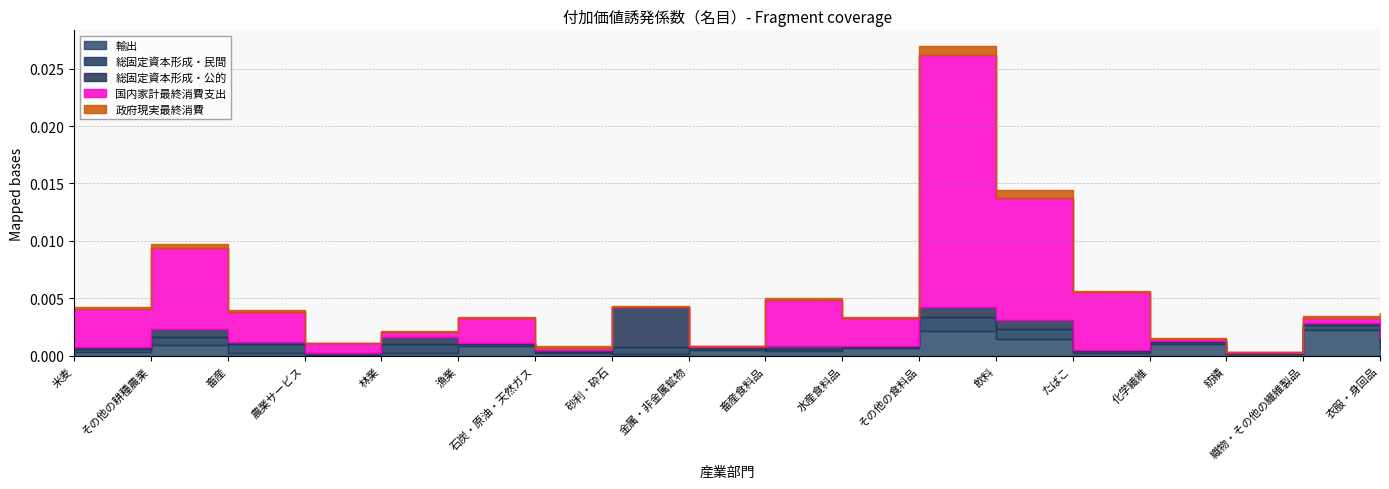

Is the value of 政府現実最終消費 at 畜産食料品 greater than the value of 総固定資本形成・公的 at たばこ?

Yes